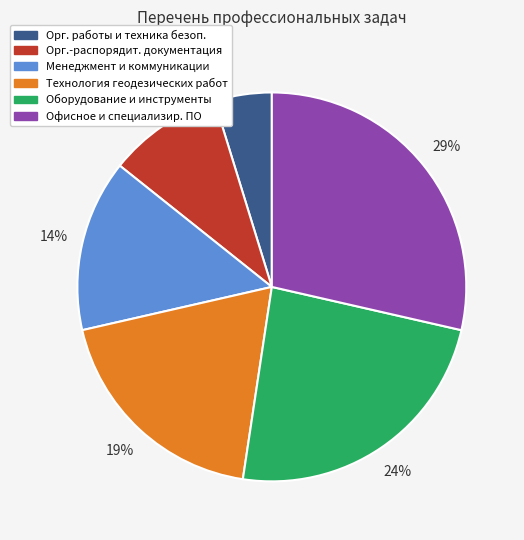

Is there a majority slice in this chart?

No